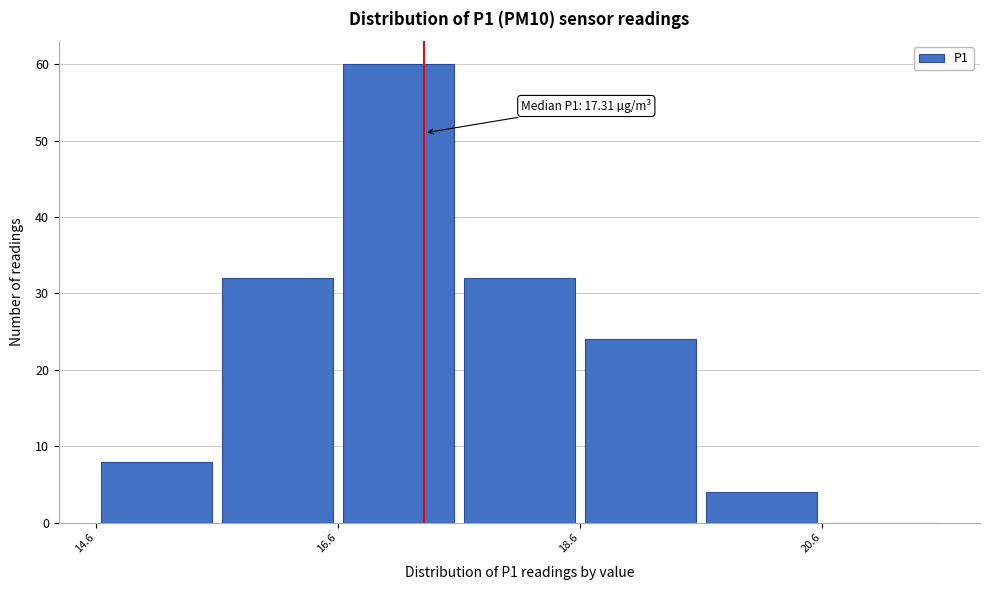

Over which range of the x-axis is the bar tallest?

16.6 to 17.6